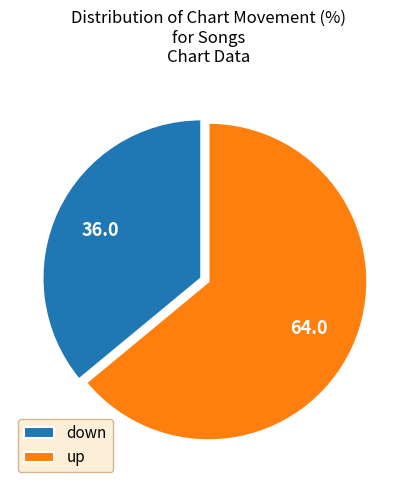

Approximately how many times larger is the value at up compared to down?

1.8